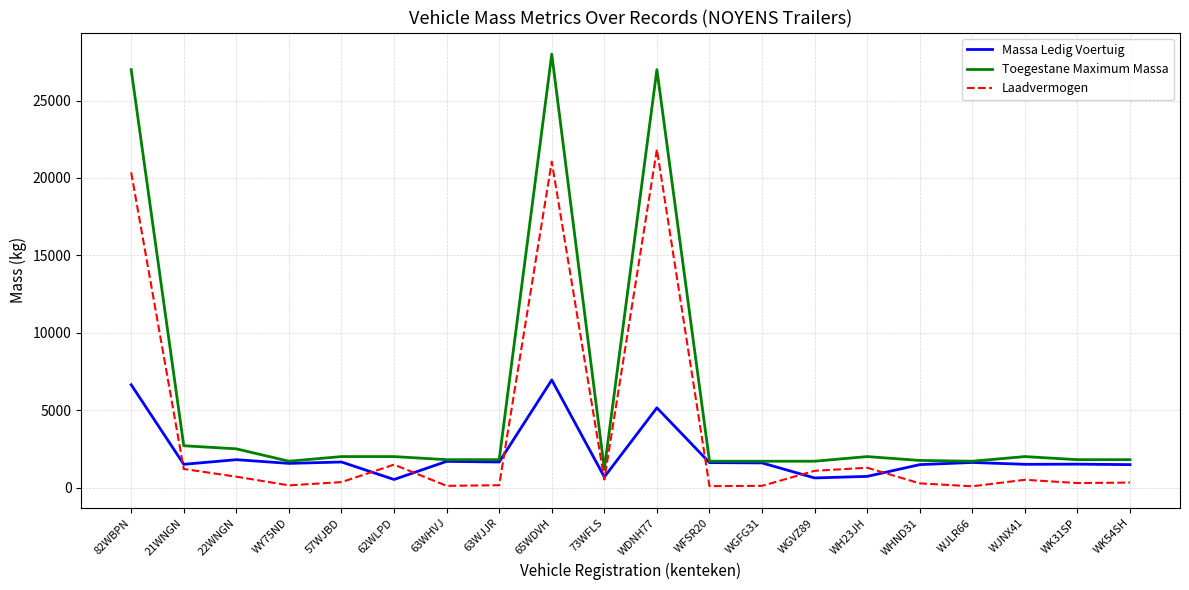

Which series ends up on top after the final intersection of Massa Ledig Voertuig and Laadvermogen?

Massa Ledig Voertuig